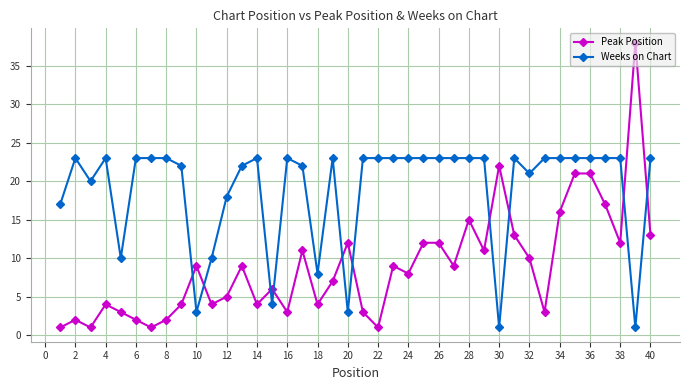

Reading right to left, transcribe all the data shown in this chart.

Peak Position: 13	38	12	17	21	21	16	3	10	13	22	11	15	9	12	12	8	9	1	3	12	7	4	11	3	6	4	9	5	4	9	4	2	1	2	3	4	1	2	1
Weeks on Chart: 23	1	23	23	23	23	23	23	21	23	1	23	23	23	23	23	23	23	23	23	3	23	8	22	23	4	23	22	18	10	3	22	23	23	23	10	23	20	23	17